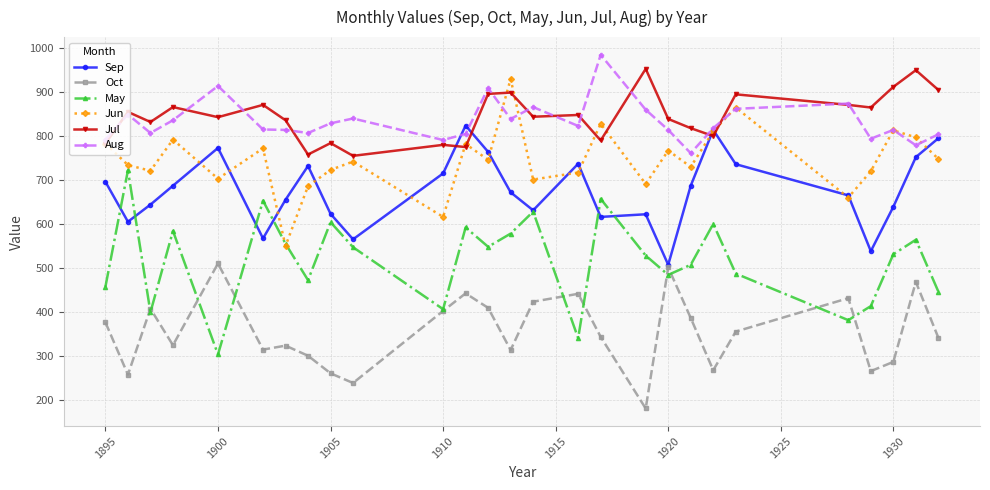

What are all the series names shown in the legend?

Sep, Oct, May, Jun, Jul, Aug